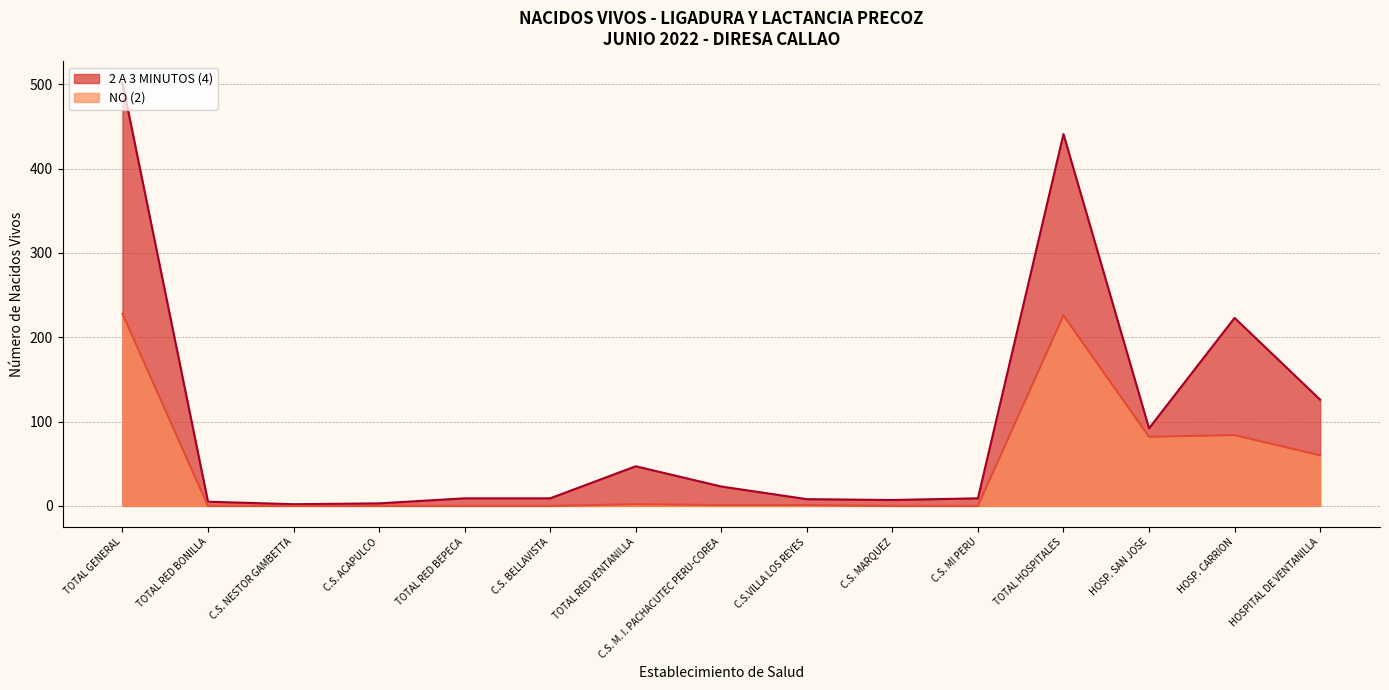

What are all the series names shown in the legend?

2 A 3 MINUTOS (4), NO (2)